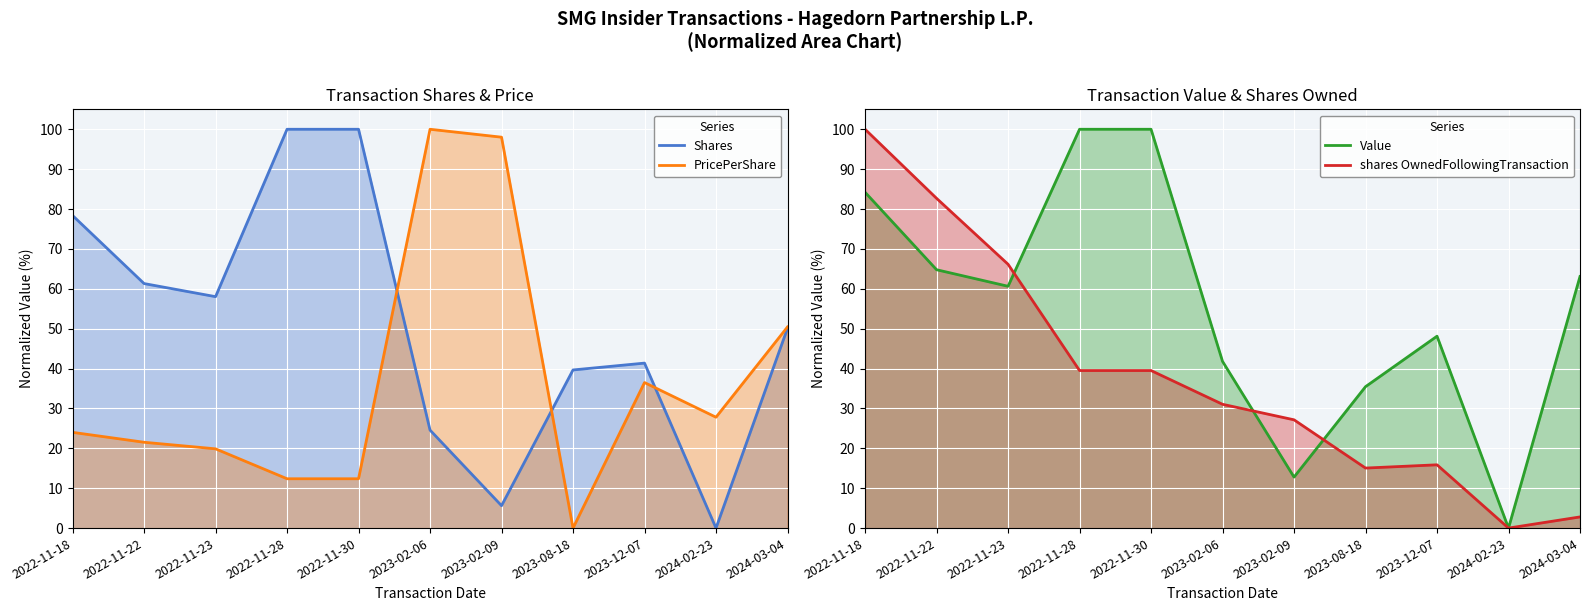

Which category has the highest value across all series?

2022-11-28